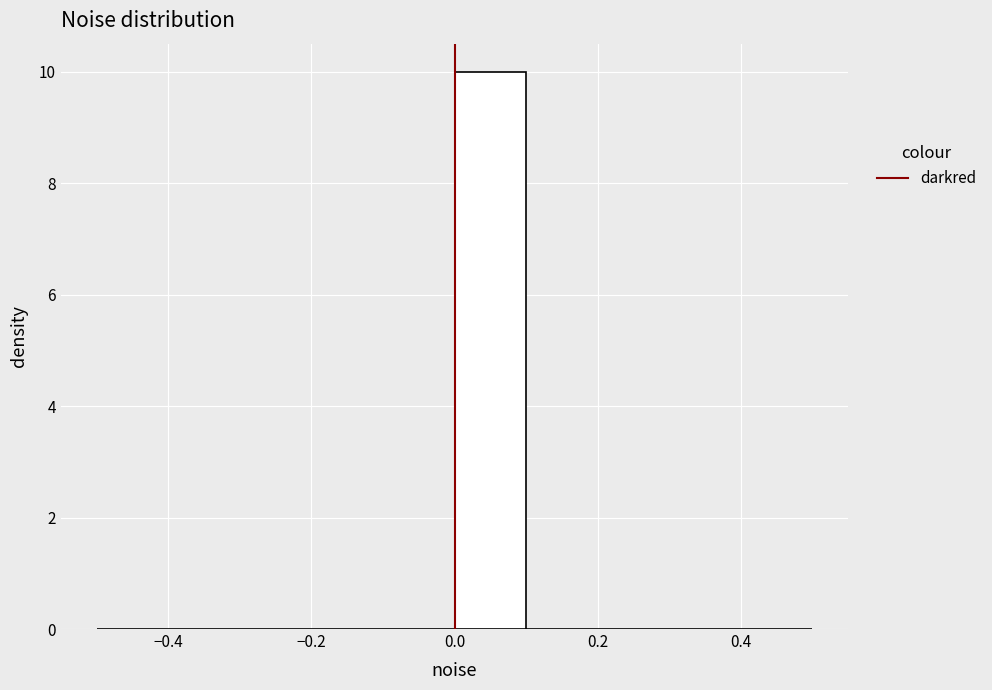

Reading left to right, list every bar in this chart as the range it spans on the x-axis followed by its height. The values are not printed on the chart, so give them approximately, as read against the axis.

-0.5 to -0.4: 0
-0.4 to -0.3: 0
-0.3 to -0.2: 0
-0.2 to -0.1: 0
-0.1 to 0.0: 0
0.0 to 0.1: 10
0.1 to 0.2: 0
0.2 to 0.3: 0
0.3 to 0.4: 0
0.4 to 0.5: 0